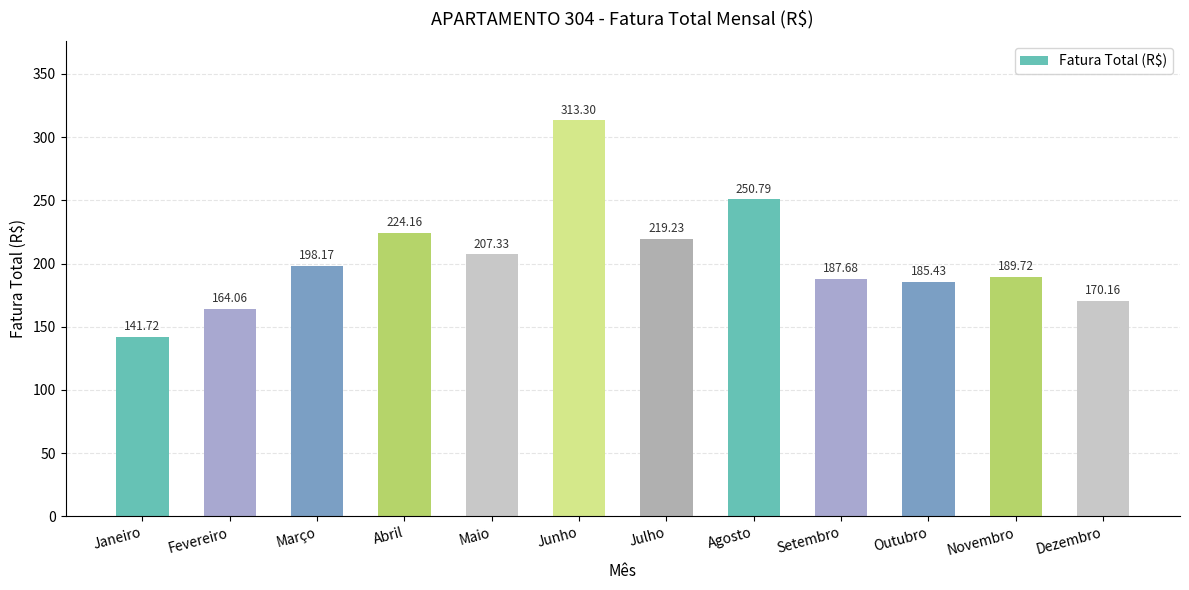

Approximately how many times larger is the value at Janeiro compared to Dezembro?

0.8